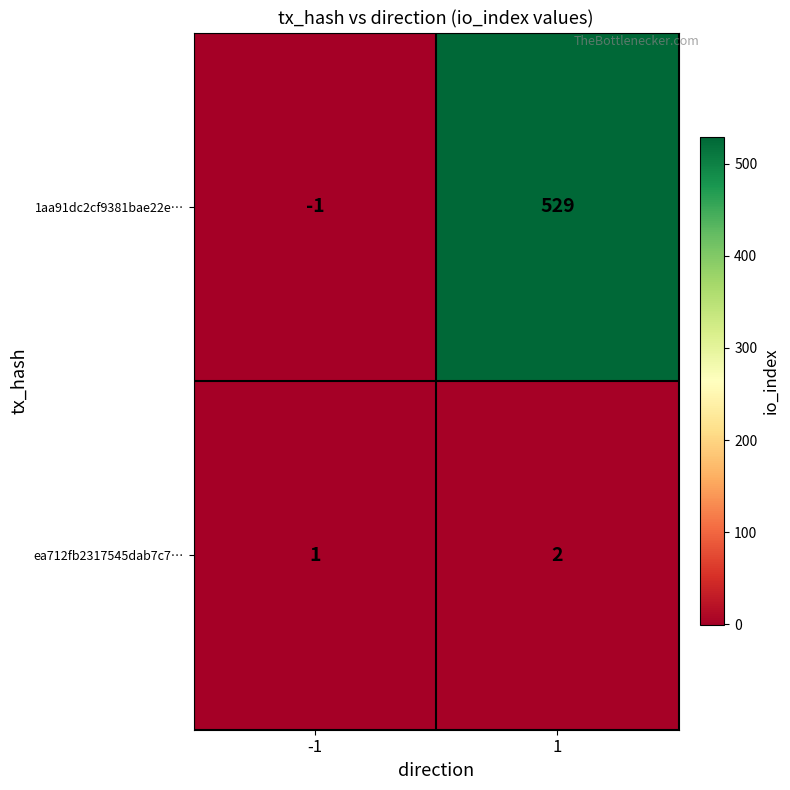

What is the greatest value displayed?

529